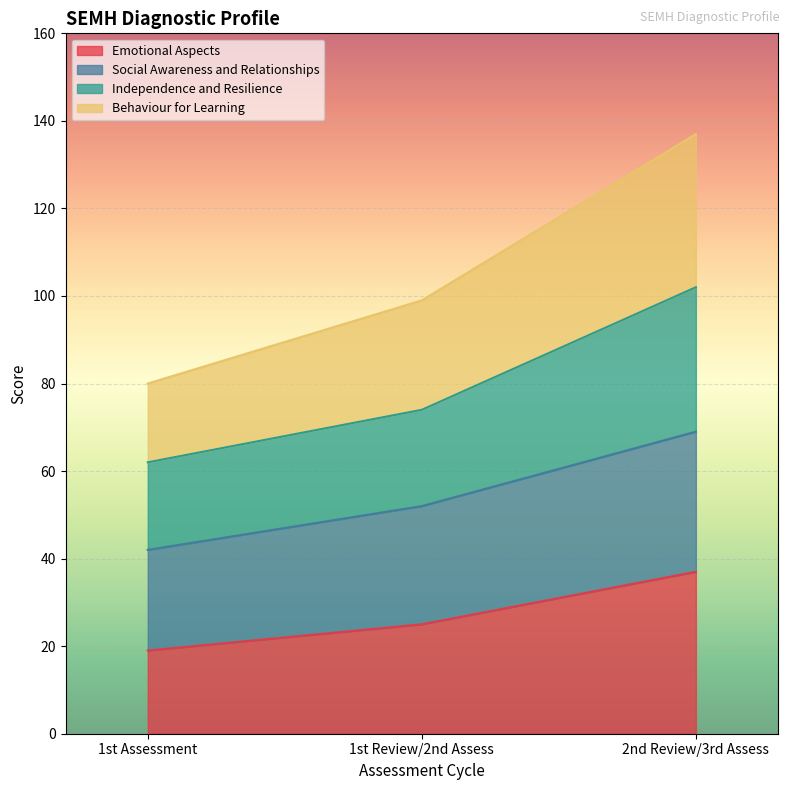

How many data points does each series have?

3